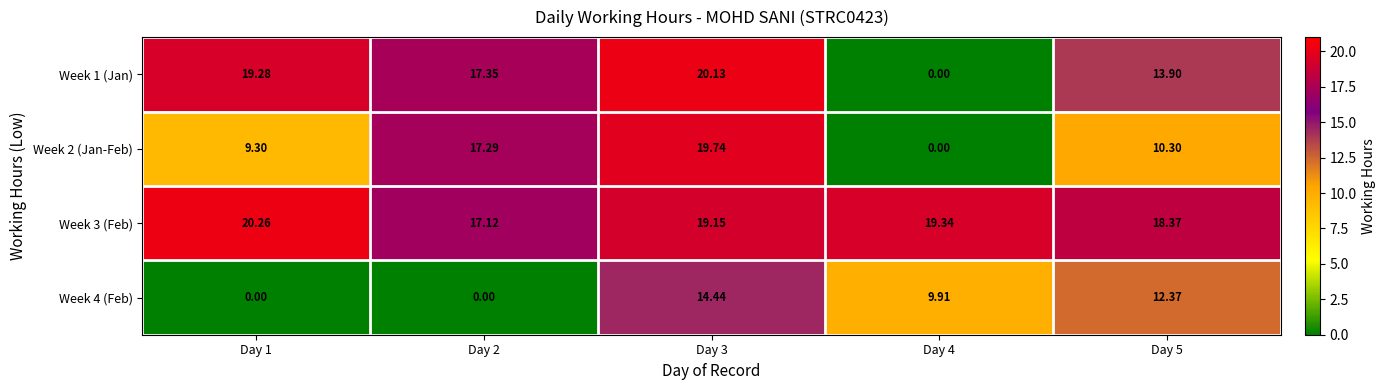

Rank the series at Day 2 from highest to lowest value.

Week 1 (Jan), Week 2 (Jan-Feb), Week 3 (Feb), Week 4 (Feb)